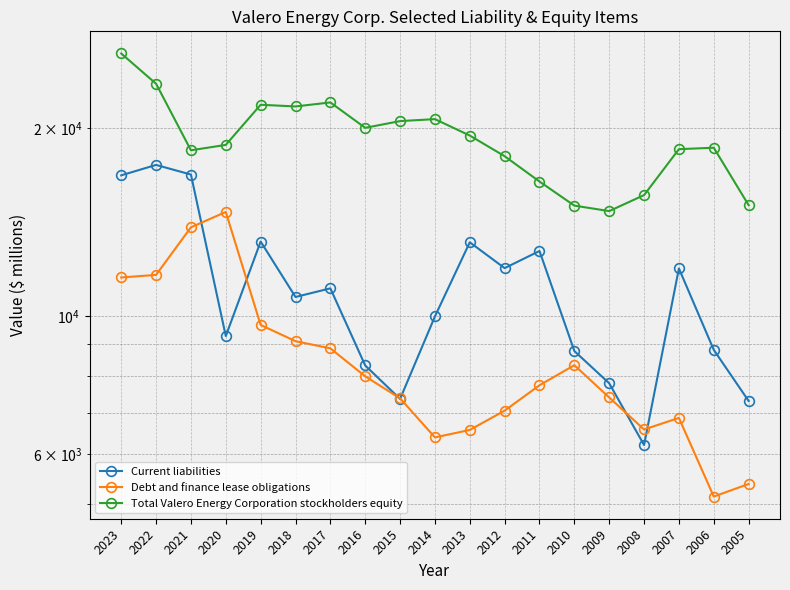

How many interior local peaks does the Debt and finance lease obligations series have?

3